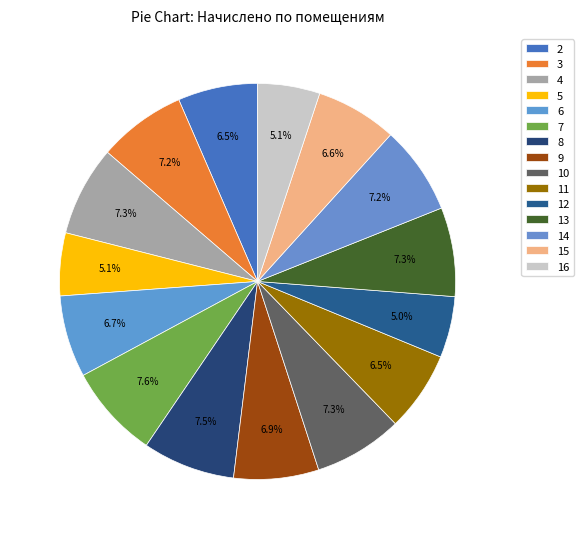

How many segments does this pie chart have?

15